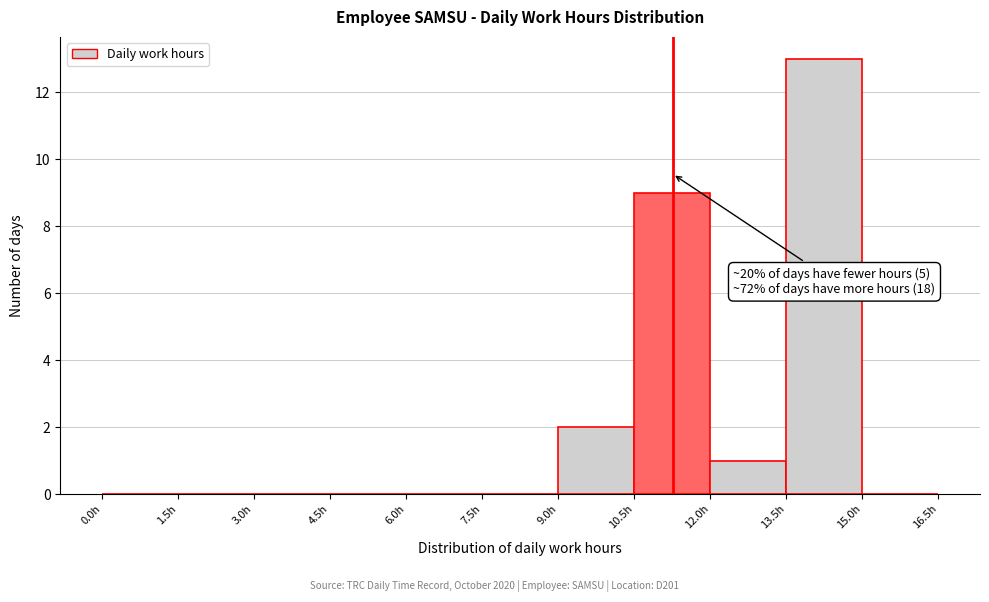

Over which range of the x-axis is the bar tallest?

13.5 to 15.0